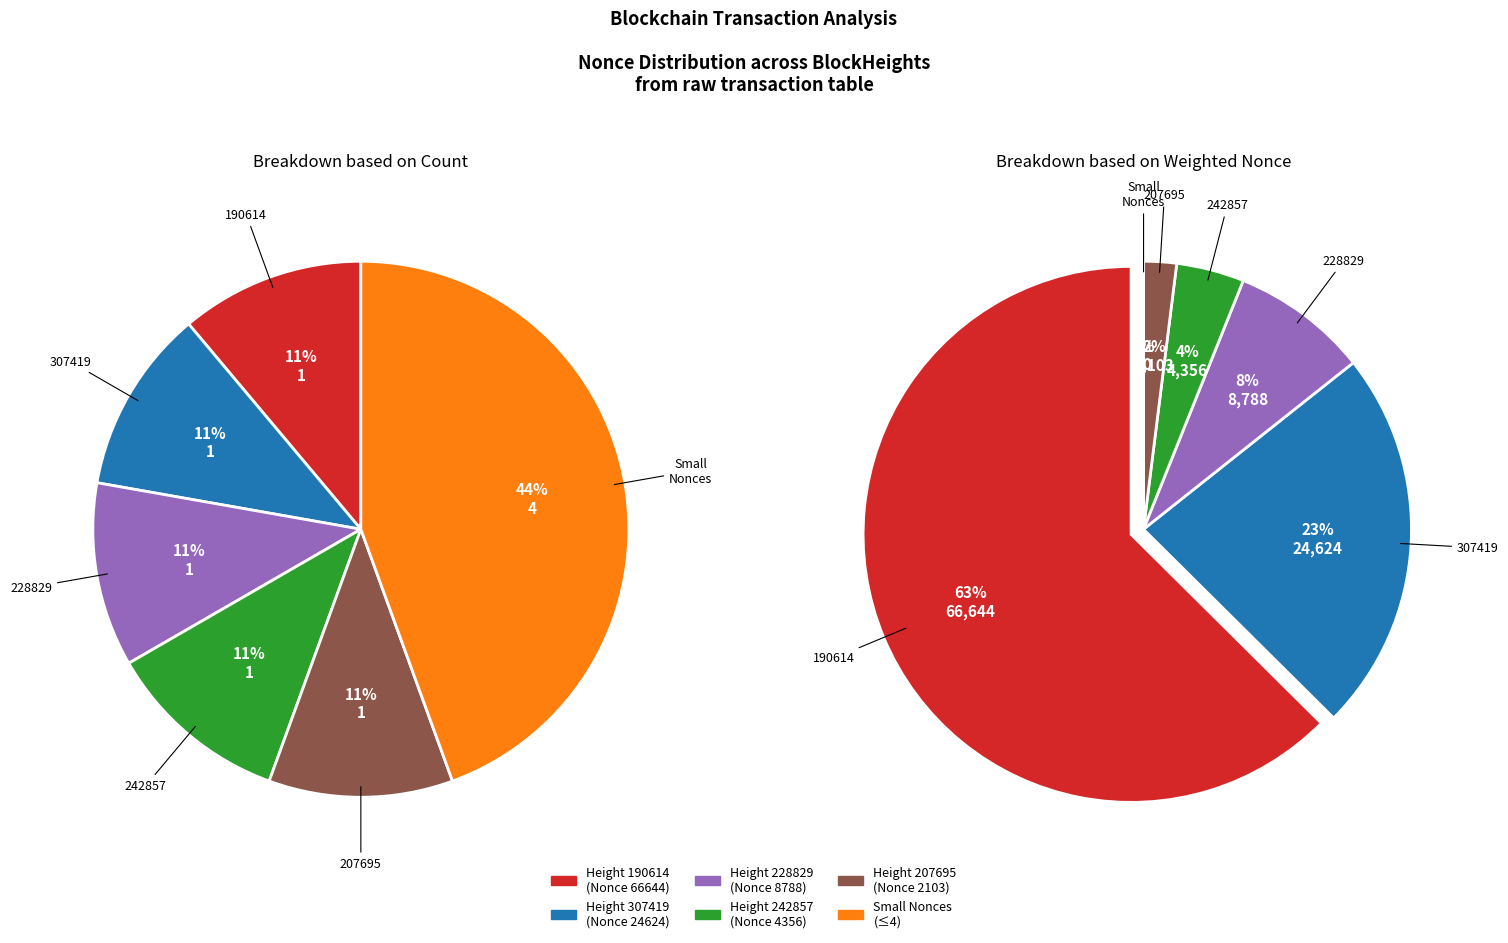

Combined, do 242857 and 207711 account for over 50%?

No